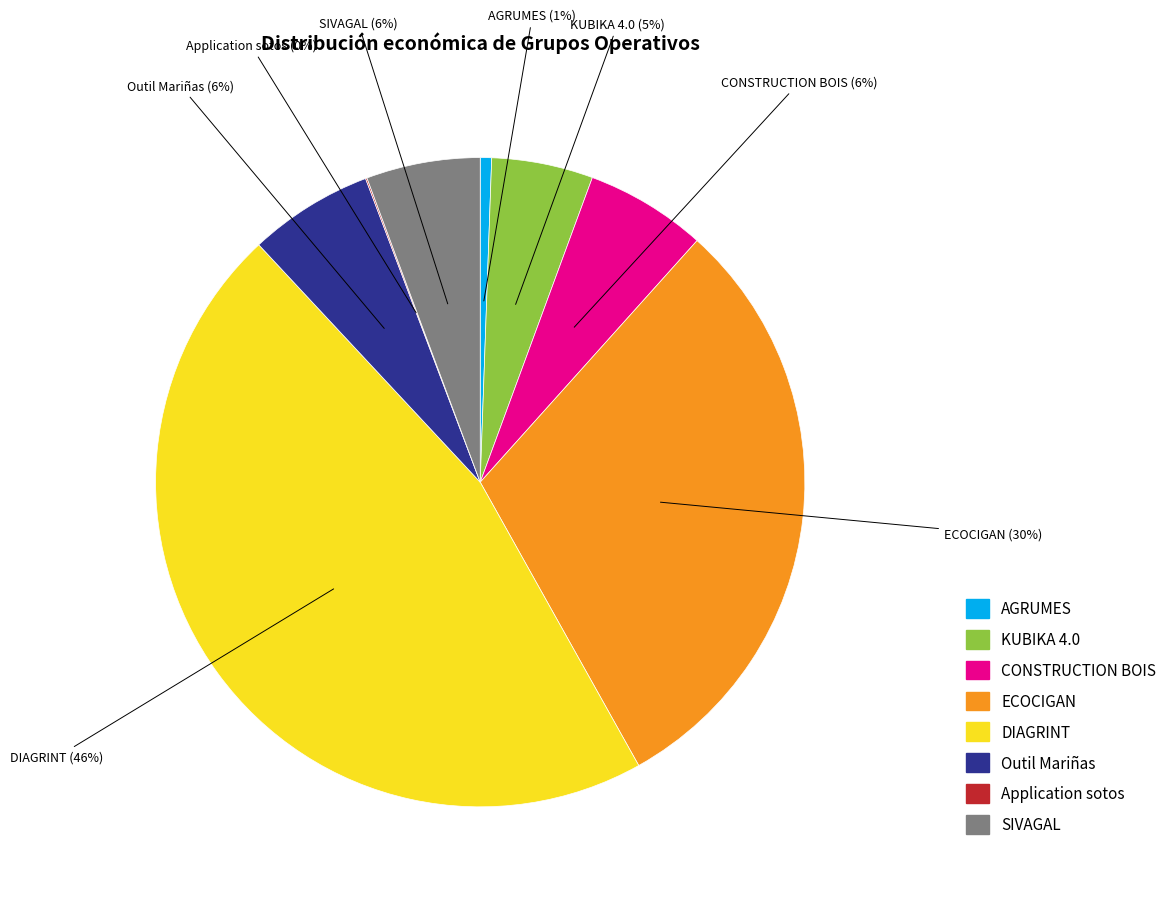

Which slice is the largest?

DIAGRINT